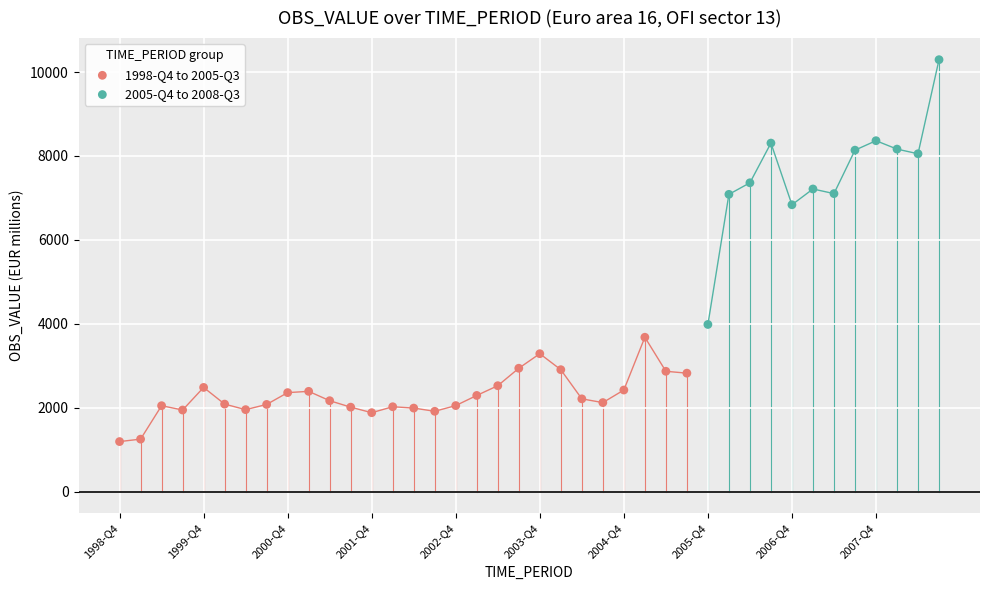

Which series has the largest Y range (max minus min)?

2005-Q4 to 2008-Q3